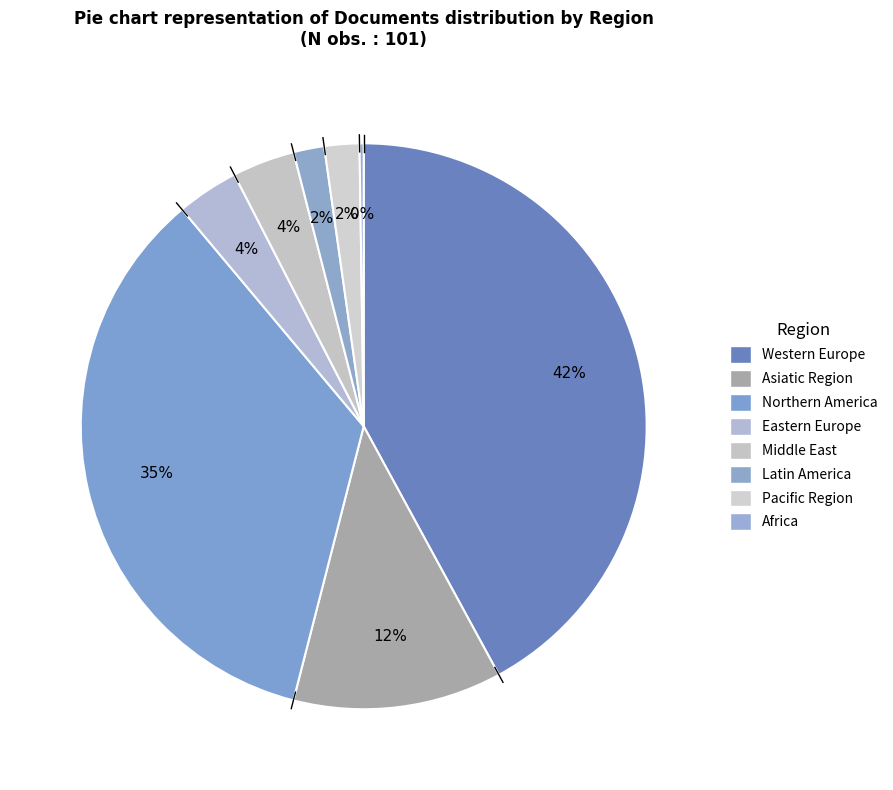

To the nearest percent, what portion does Middle East represent?

4%